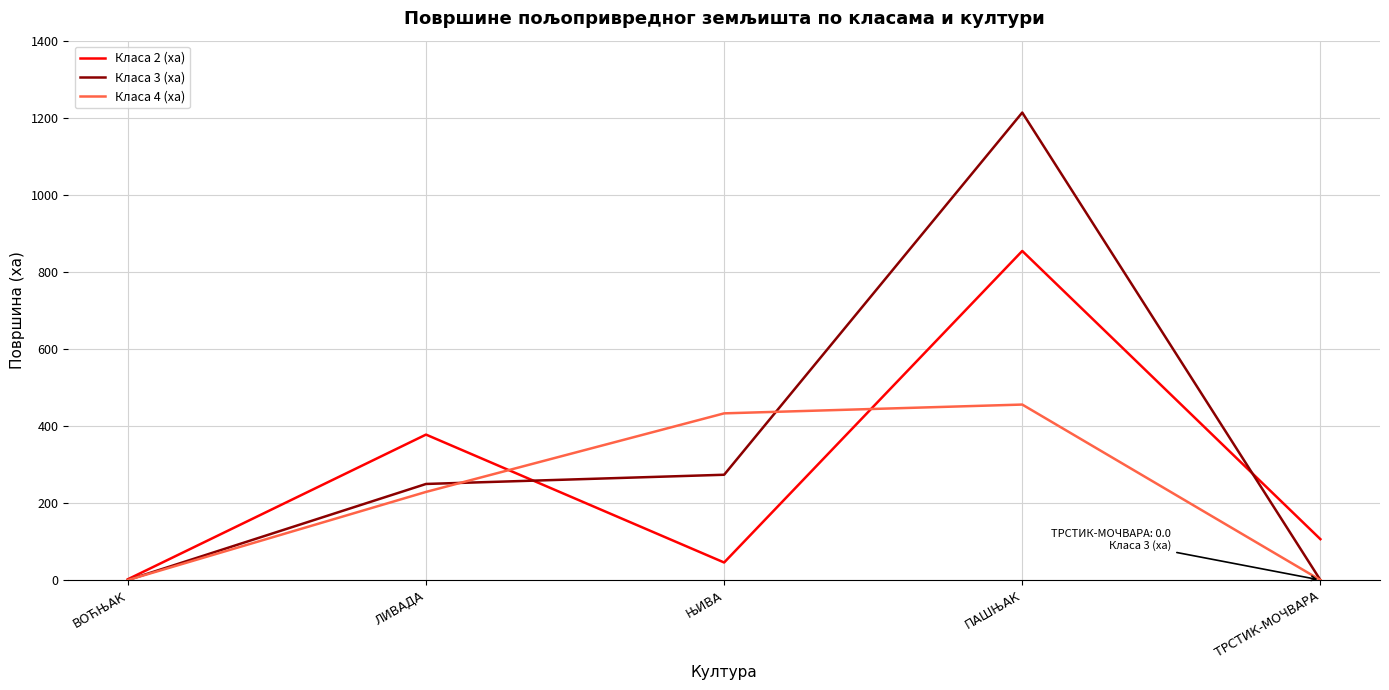

What is the greatest value displayed?

1213.4